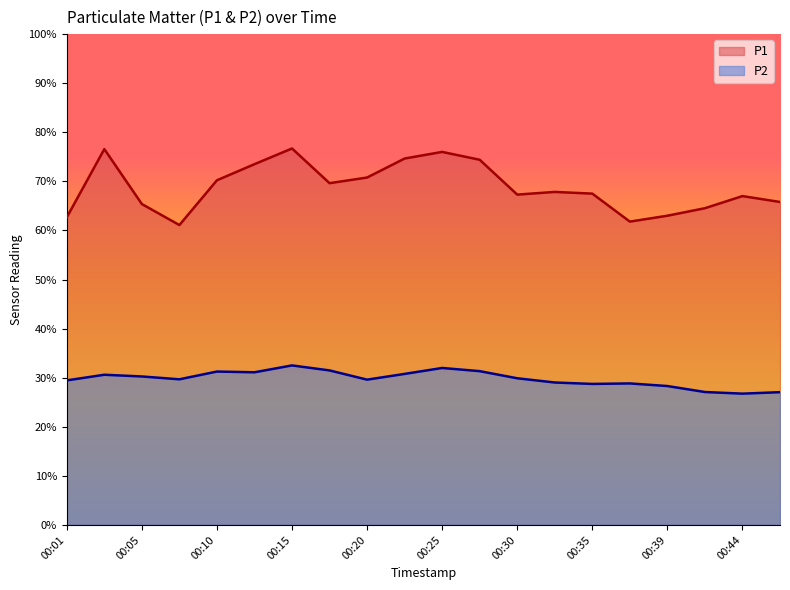

Between 00:32 and 00:13, which is larger?

00:13